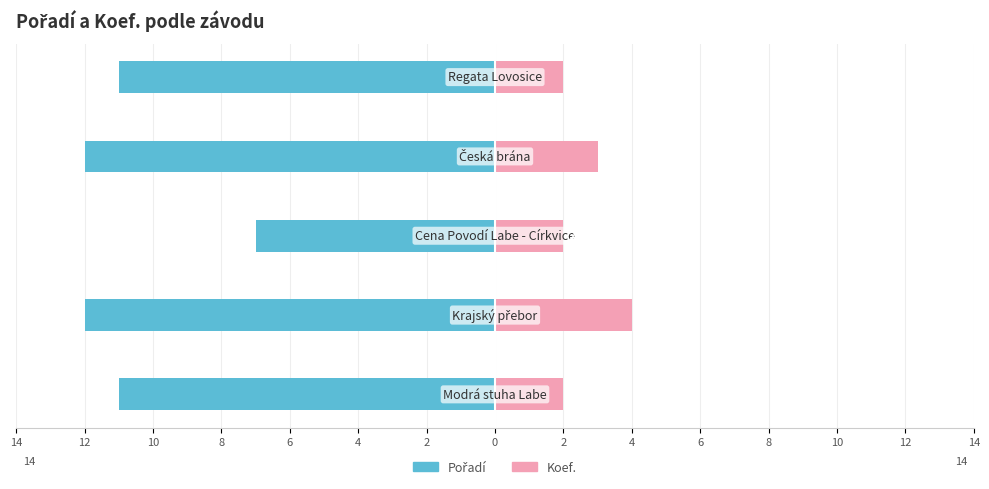

How many categories are shown in the chart?

5